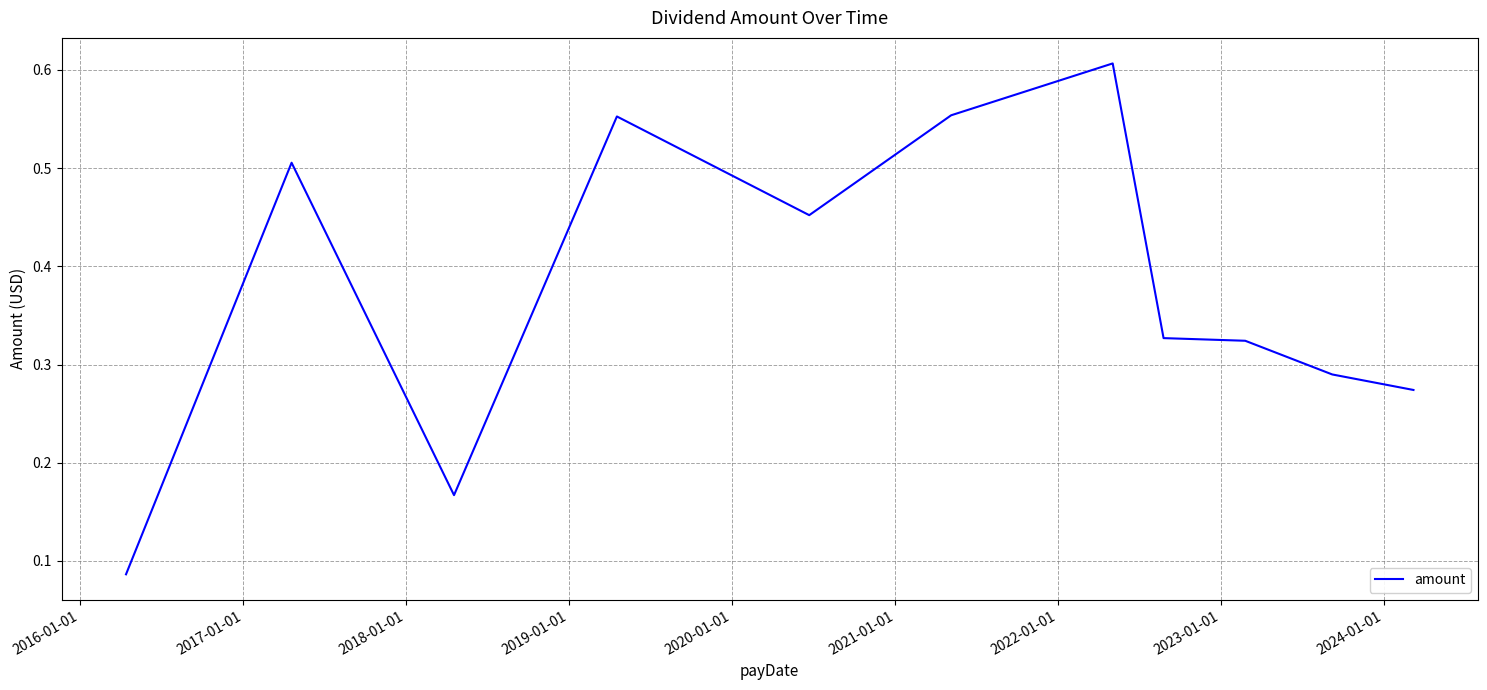

Reading left to right, list all the values displayed in this chart.

0.1	0.5	0.2	0.6	0.5	0.6	0.6	0.3	0.3	0.3	0.3